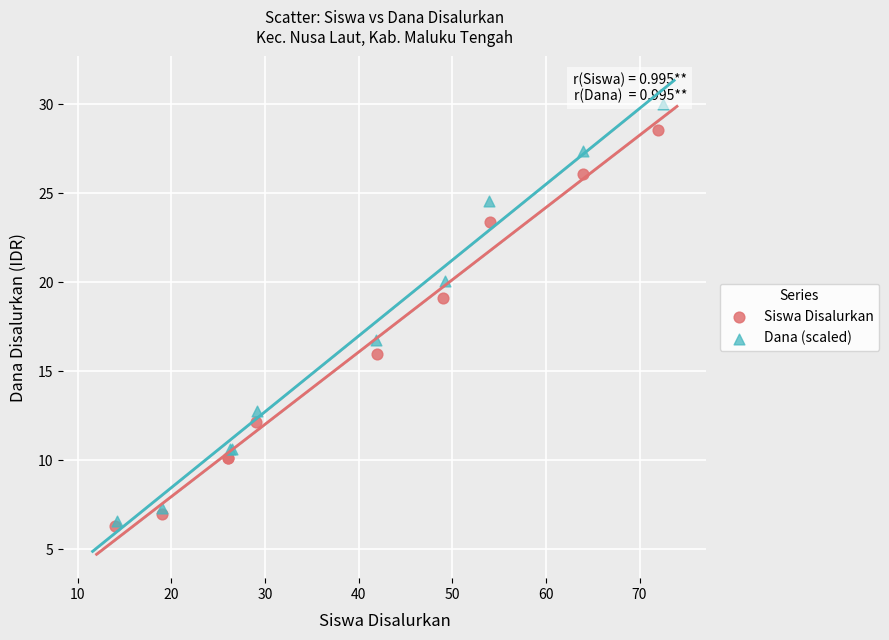

Which series has the largest Y range (max minus min)?

Dana (scaled)